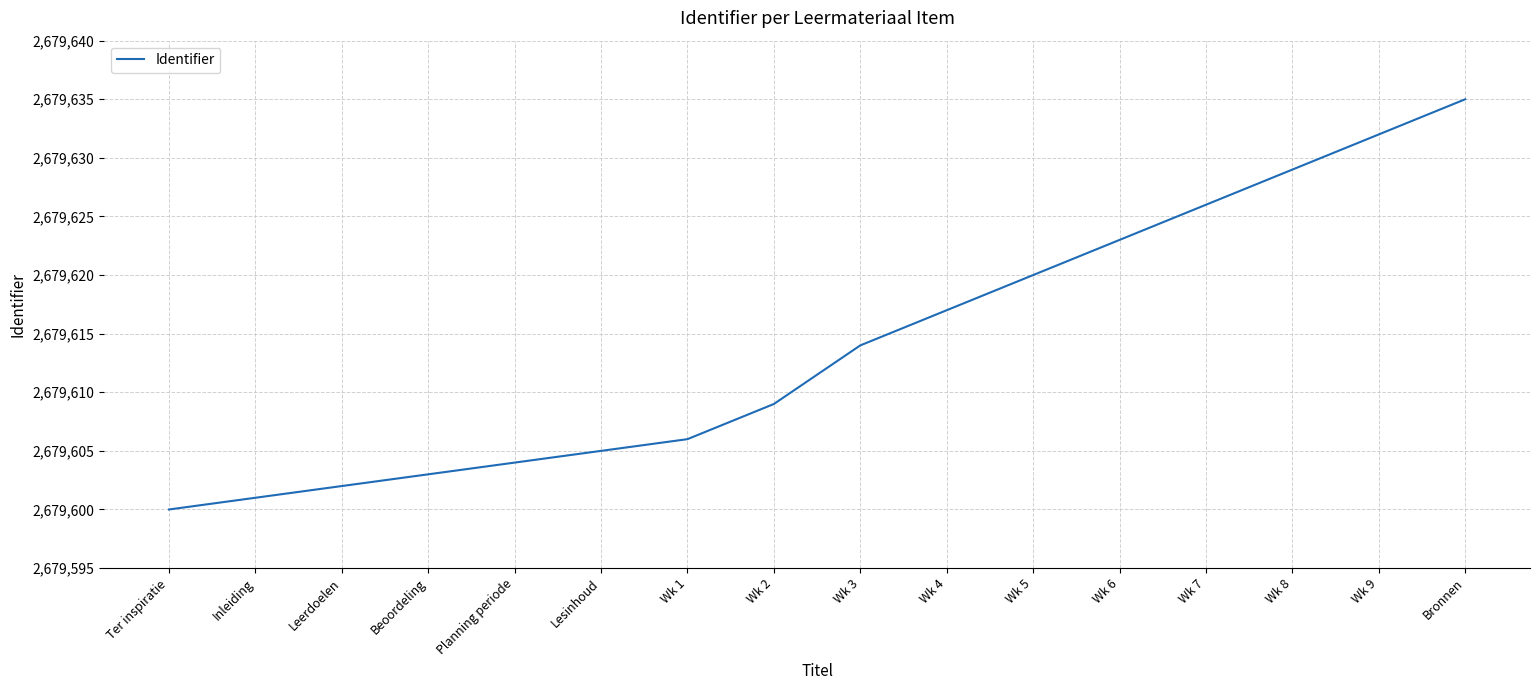

Reading right to left, list all the values displayed in this chart.

Bronnen=2679635	Wk 9=2679632	Wk 8=2679629	Wk 7=2679626	Wk 6=2679623	Wk 5=2679620	Wk 4=2679617	Wk 3=2679614	Wk 2=2679609	Wk 1=2679606	Lesinhoud=2679605	Planning periode=2679604	Beoordeling=2679603	Leerdoelen=2679602	Inleiding=2679601	Ter inspiratie=2679600